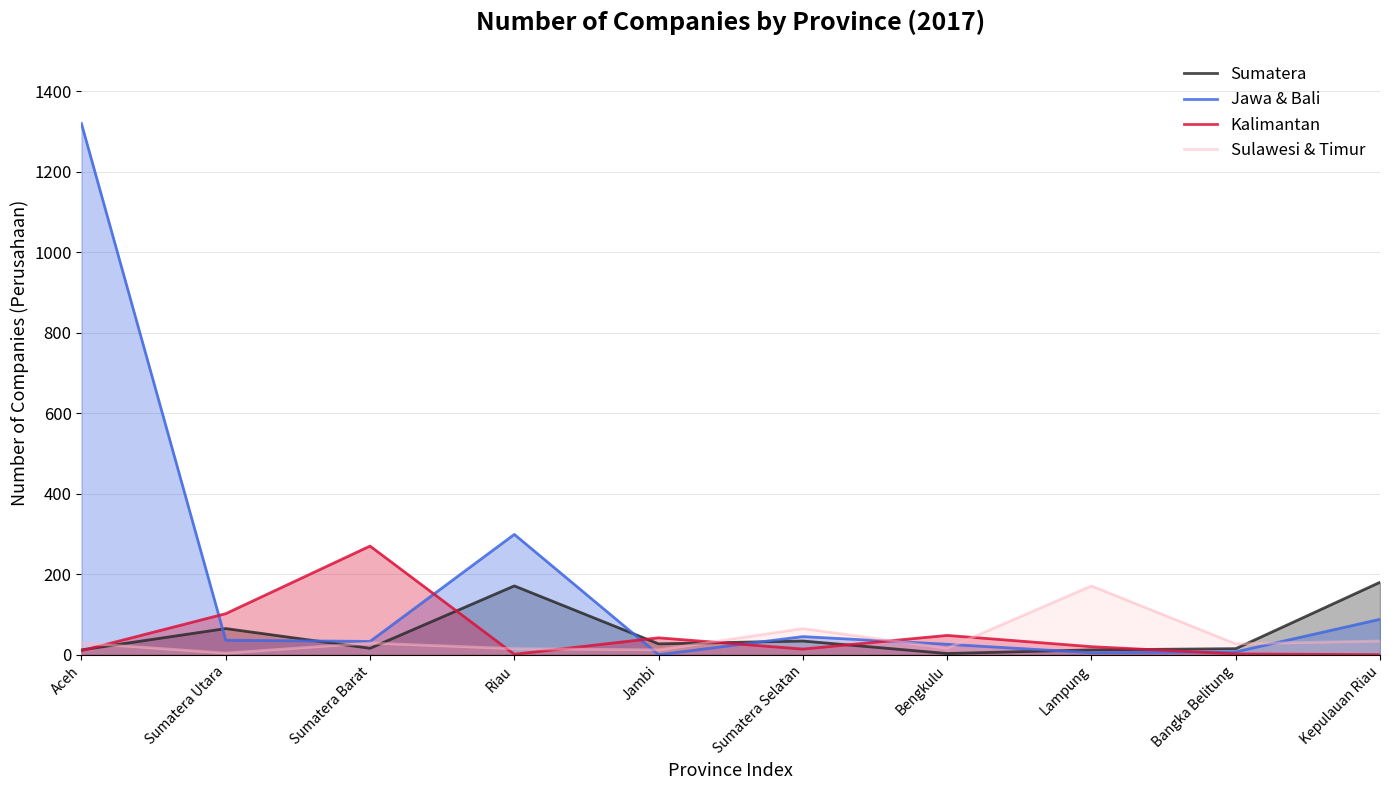

In Jawa & Bali, how many points are higher than both neighbors (excluding endpoints)?

2